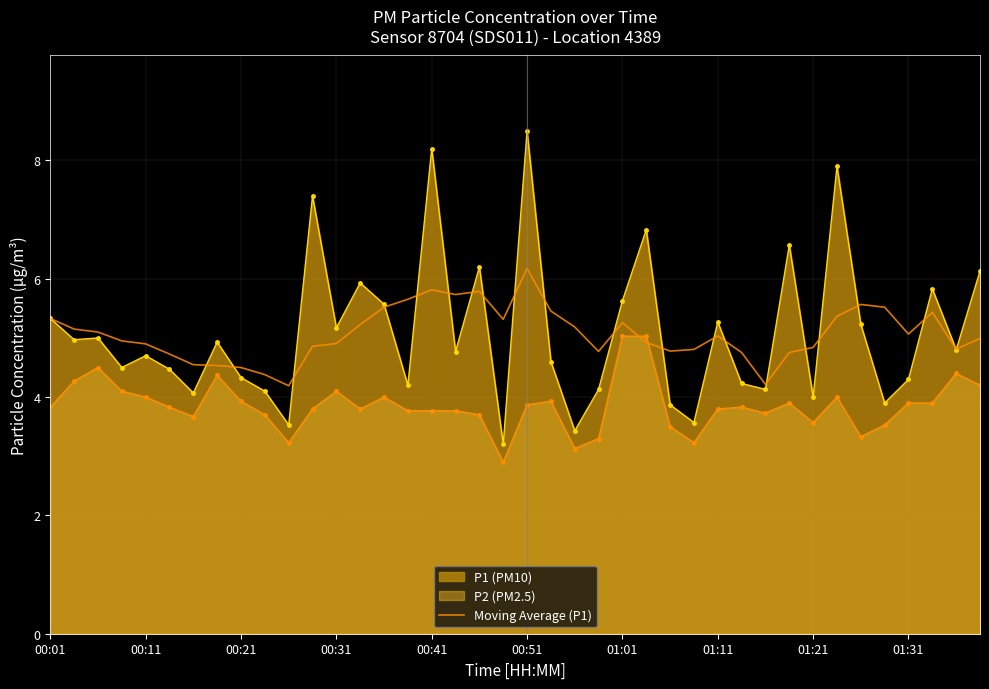

Is it true that P1 (PM10) equals 4.7 at 00:11?

True